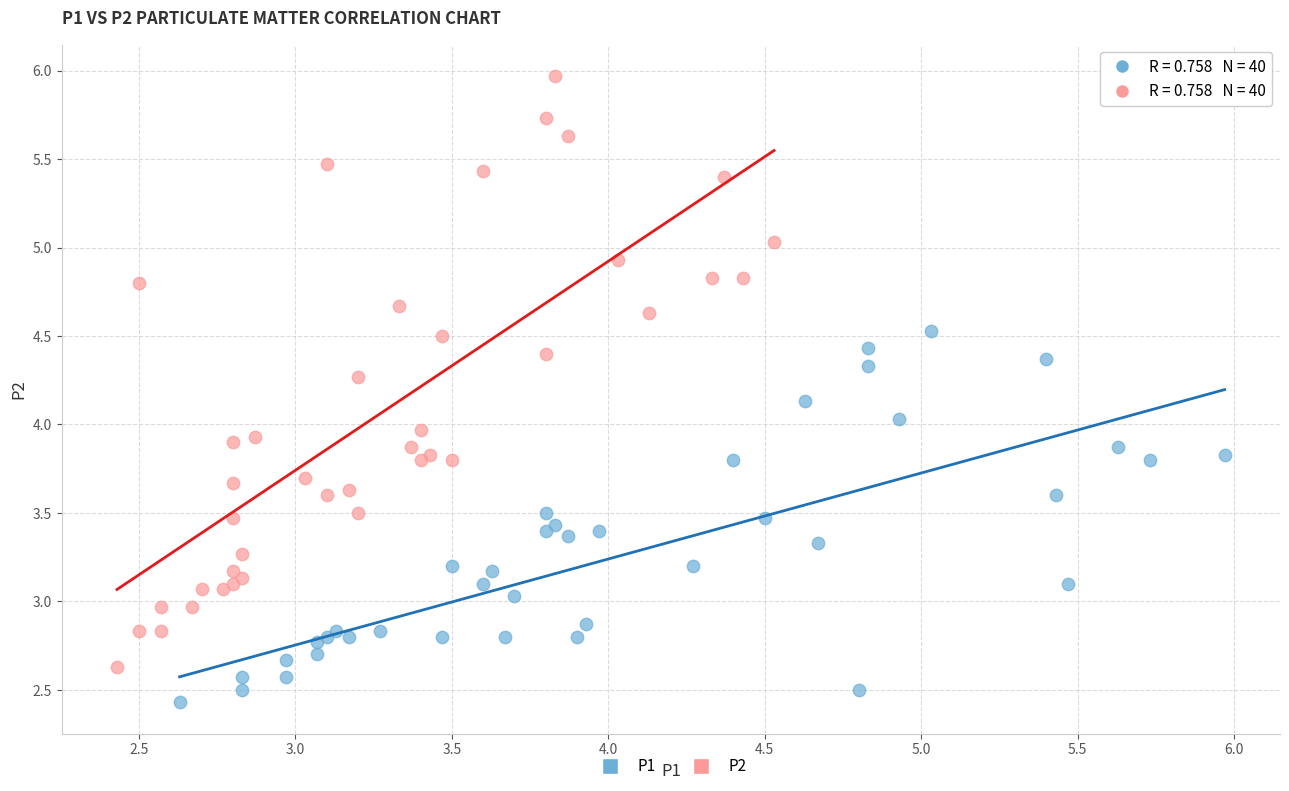

Which series reaches the minimum Y coordinate?

P1